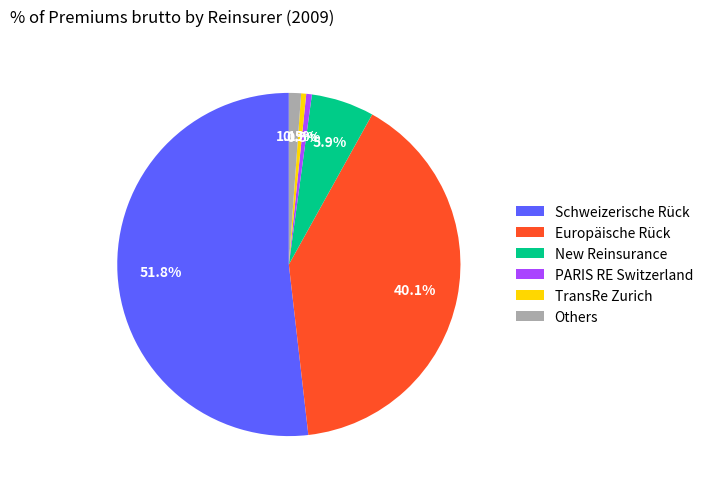

Is there a majority slice in this chart?

Yes